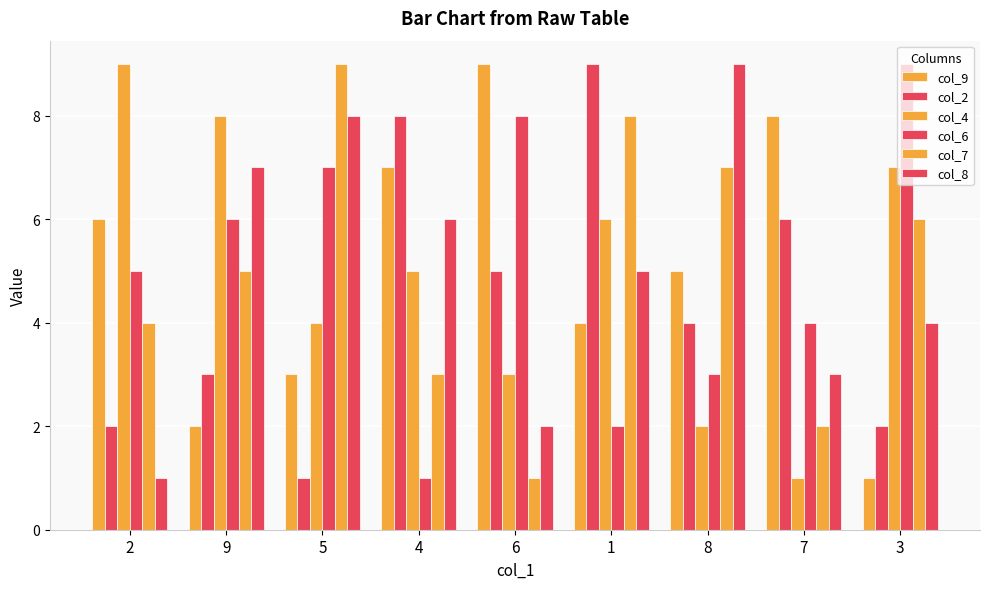

Is it true that col_8 equals 2 at 2?

False